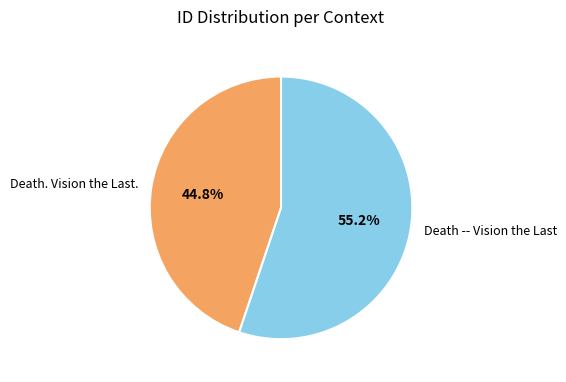

How many segments does this pie chart have?

2